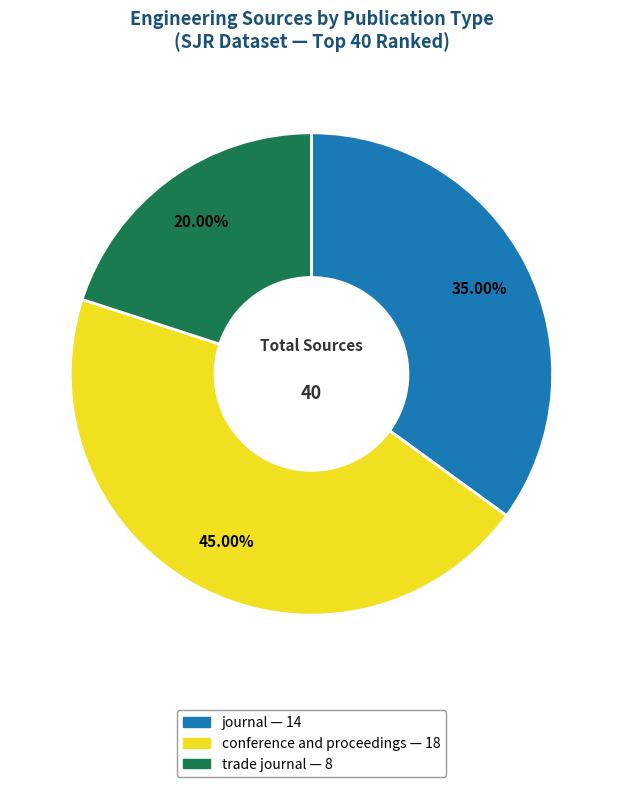

What is the smallest slice in the pie chart?

trade journal